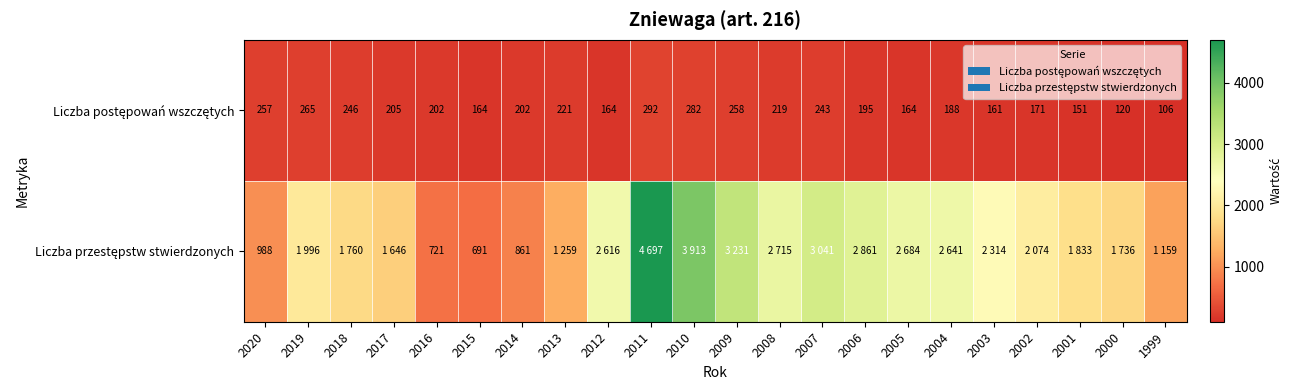

What is the difference between the highest and lowest values at 2015?

527